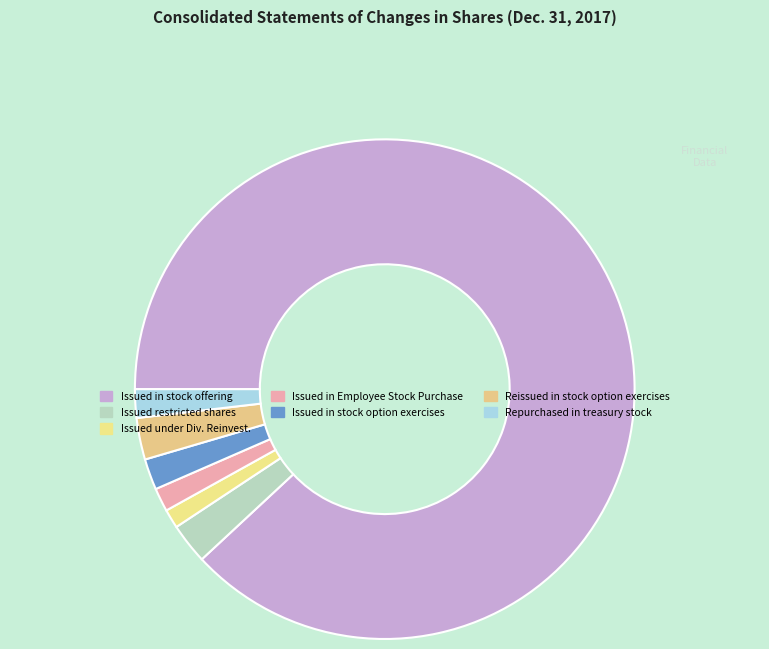

Which category has the biggest portion of the pie?

Issued in stock offering